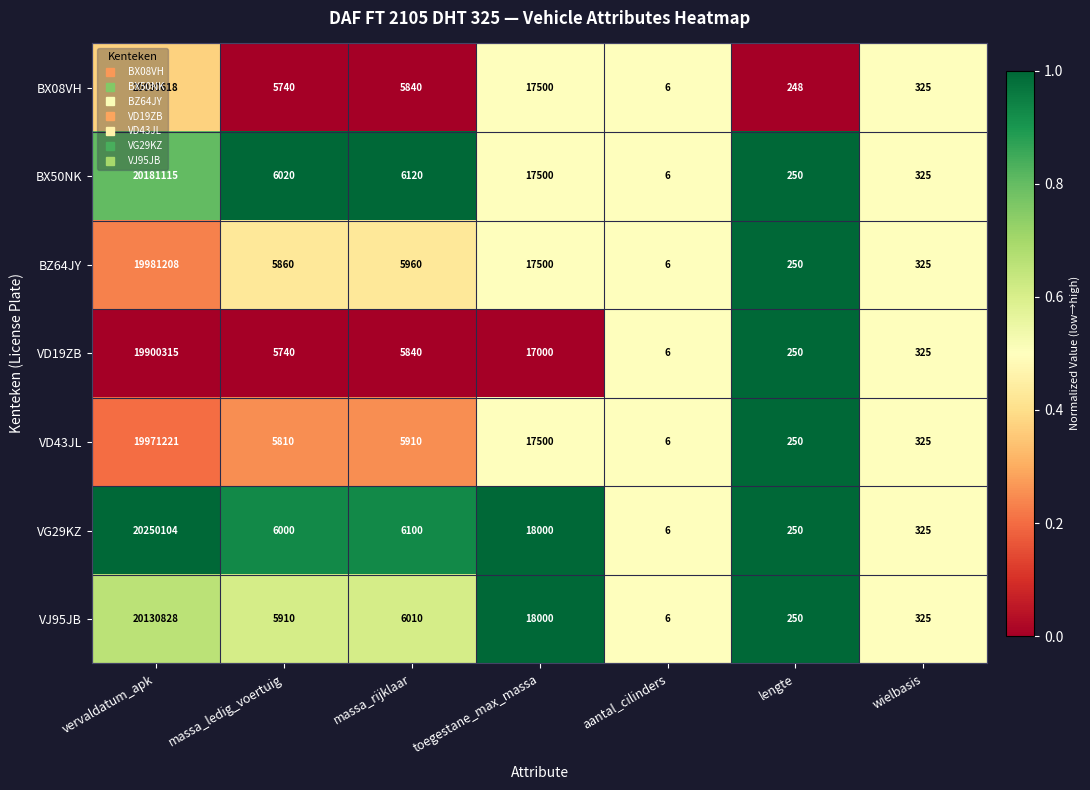

Count the number of data series in this chart.

7